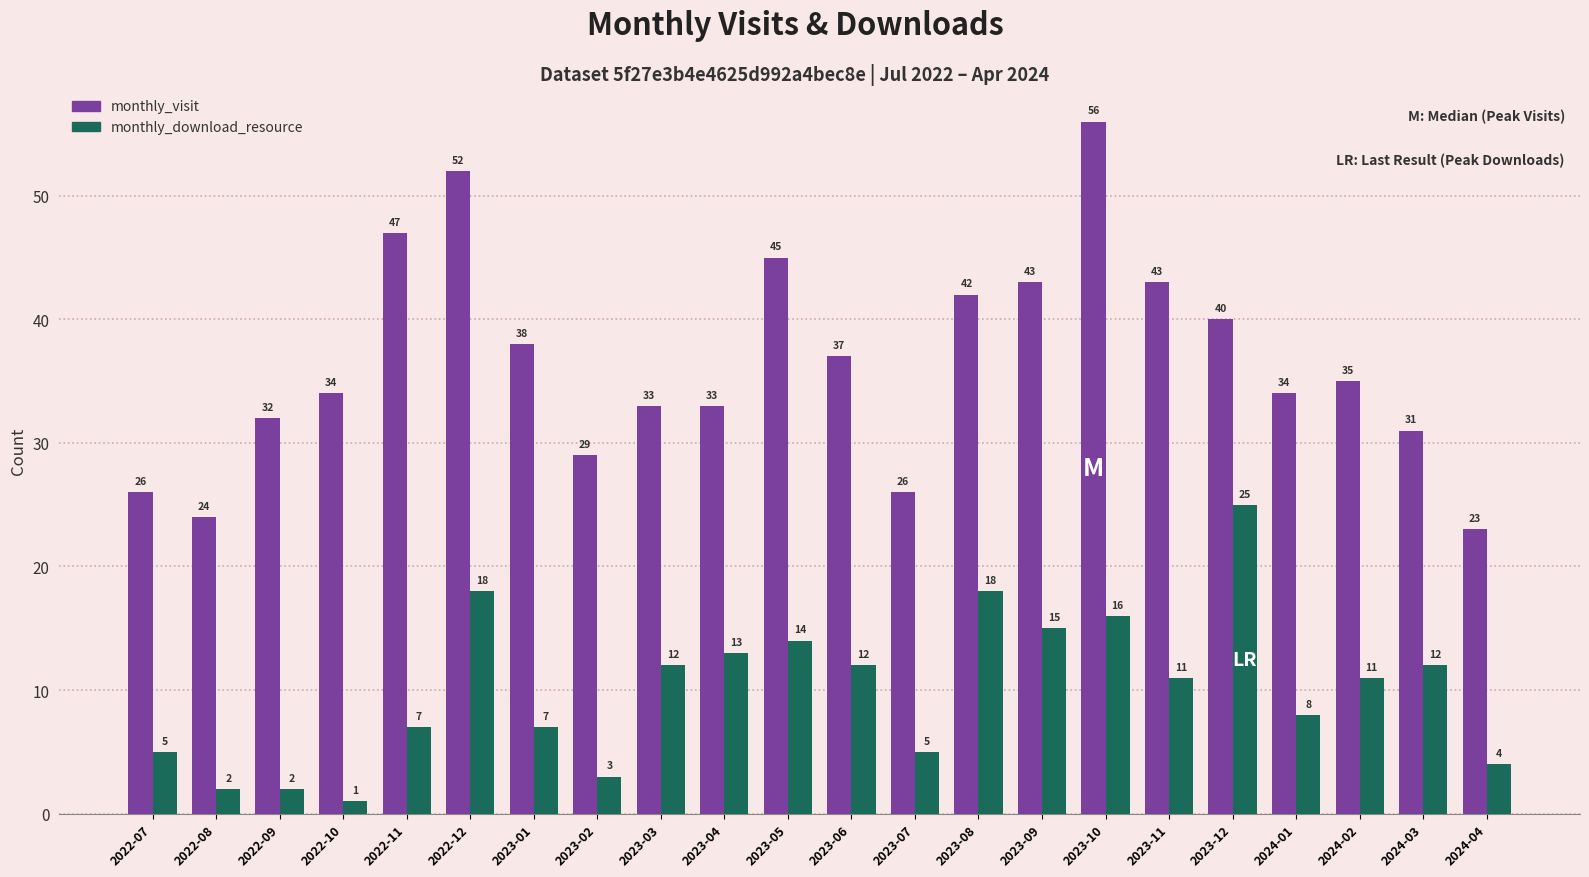

Is it true that monthly_download_resource equals 11 at 2024-02?

True